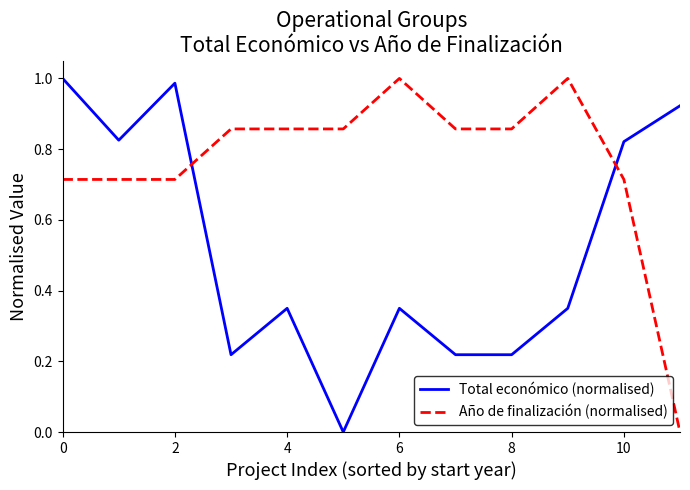

How many lines are shown in the chart?

2